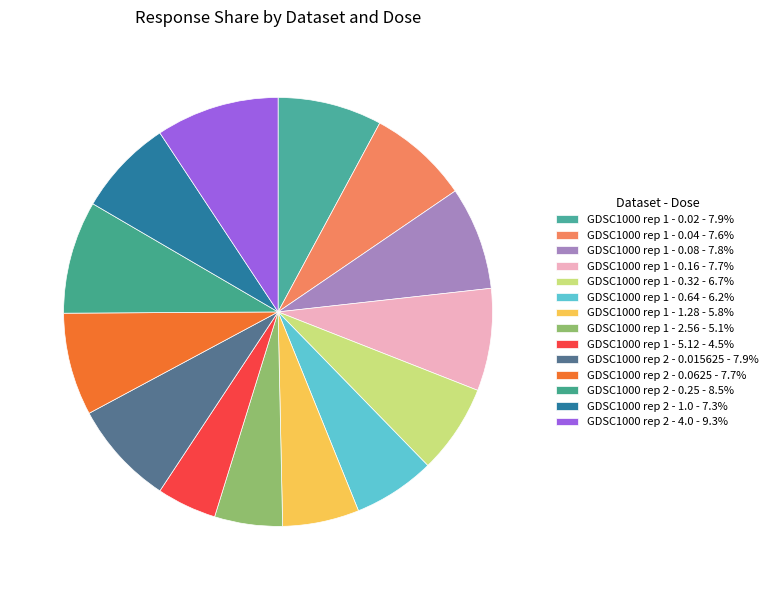

How many slices are in this pie chart?

14